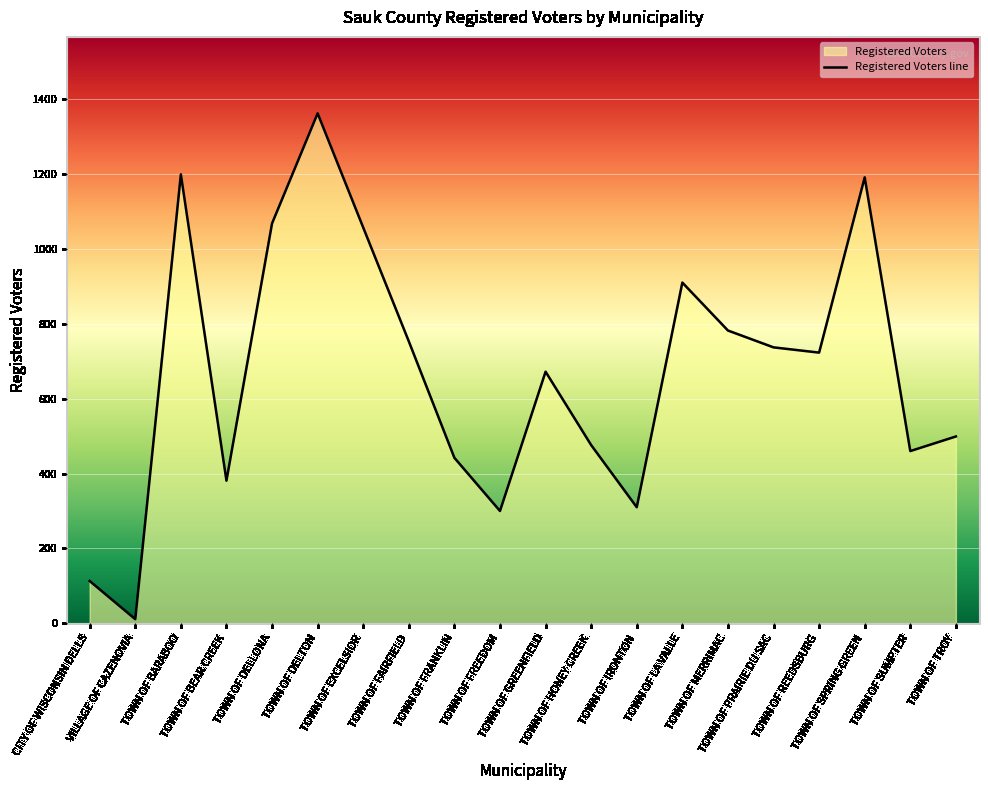

Between TOWN OF MERRIMAC and TOWN OF LA VALLE, which is larger?

TOWN OF LA VALLE